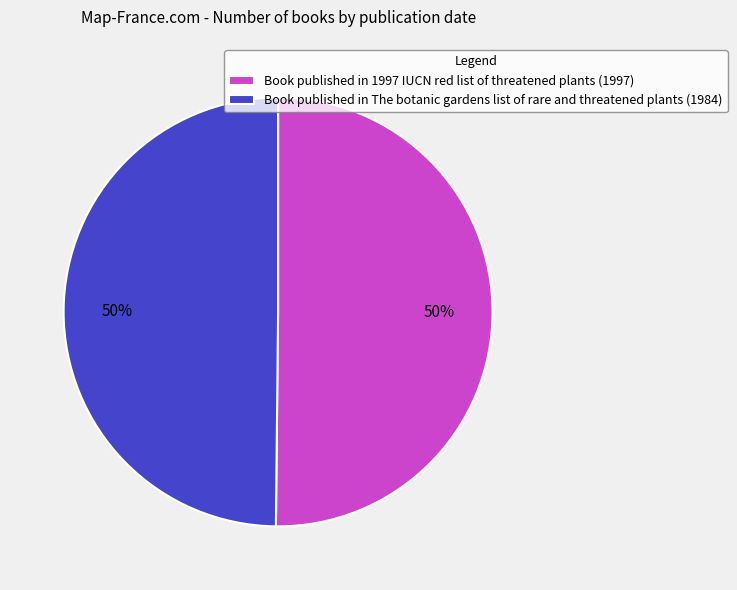

Combined, do Book published in The botanic gardens list of rare and threatened plants (1984) and Book published in 1997 IUCN red list of threatened plants (1997) account for over 50%?

Yes